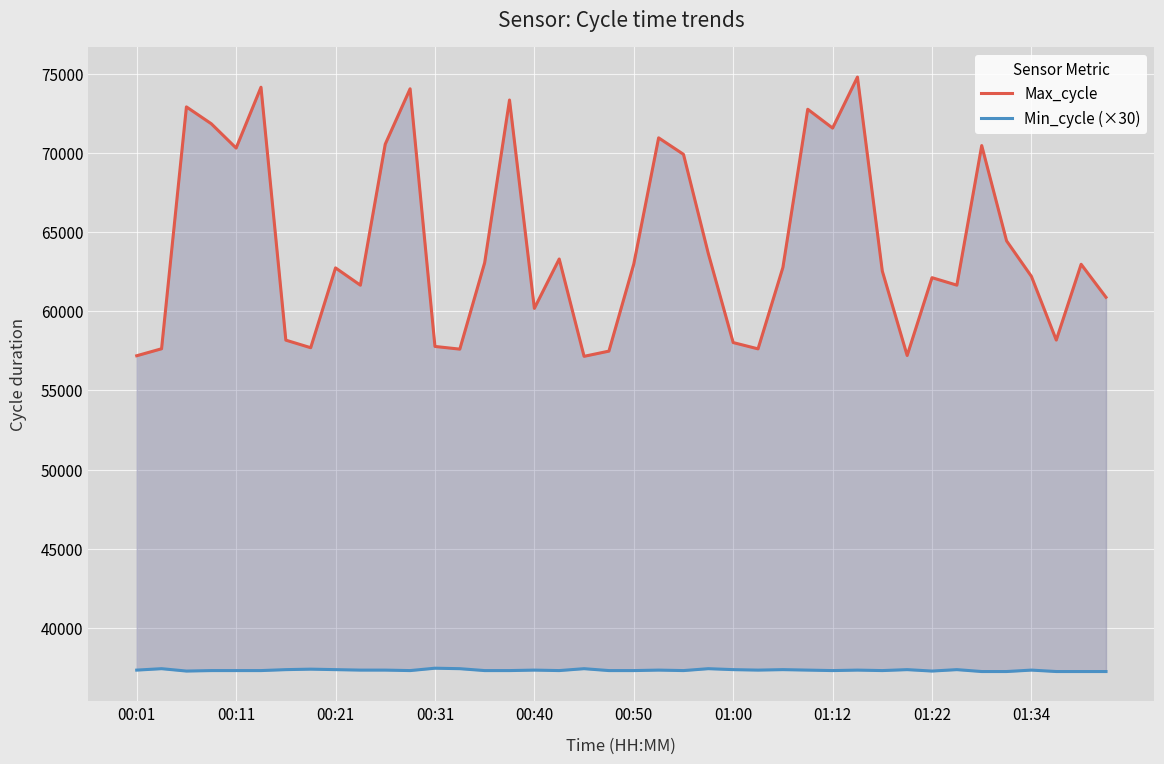

Reading left to right, transcribe all the data shown in this chart.

Max_cycle: 57197	57638	72932	71867	70329	74175	58183	57705	62752	61657	70576	74076	57785	57615	63078	73367	60193	63314	57160	57489	62997	70975	69932	63652	58030	57632	62780	72782	71592	74815	62551	57213	62134	61660	70486	64461	62214	58189	62981	60895
Min_cycle (×30): 37320	37410	37260	37290	37290	37290	37350	37380	37350	37320	37320	37290	37440	37410	37290	37290	37320	37290	37410	37290	37290	37320	37290	37410	37350	37320	37350	37320	37290	37320	37290	37350	37260	37350	37230	37230	37320	37230	37230	37230